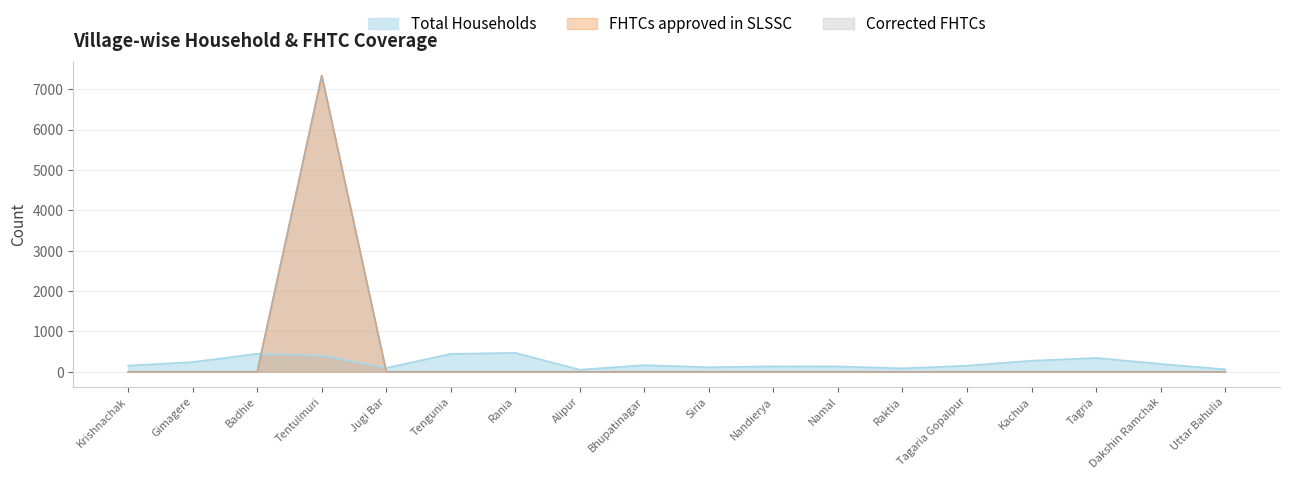

How many times do Total Households and FHTCs approved in SLSSC cross each other?

2